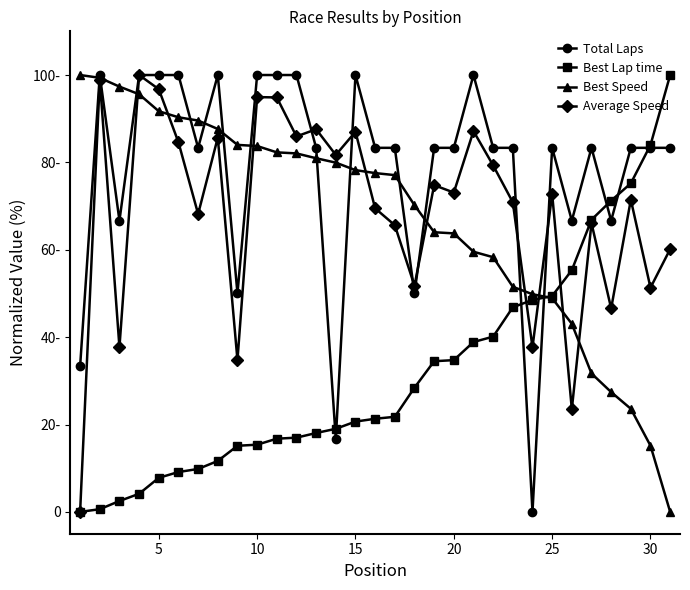

Does the chart have visible grid lines?

No